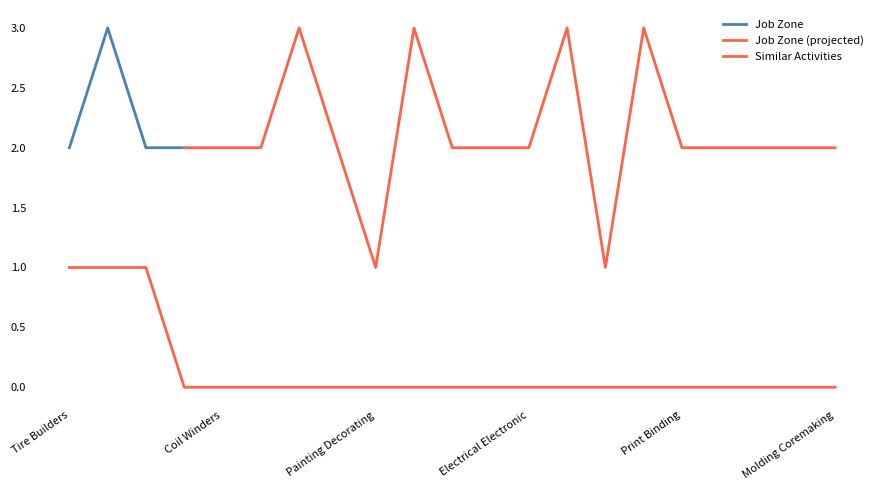

What position from the left is Patternmakers Wood?

14